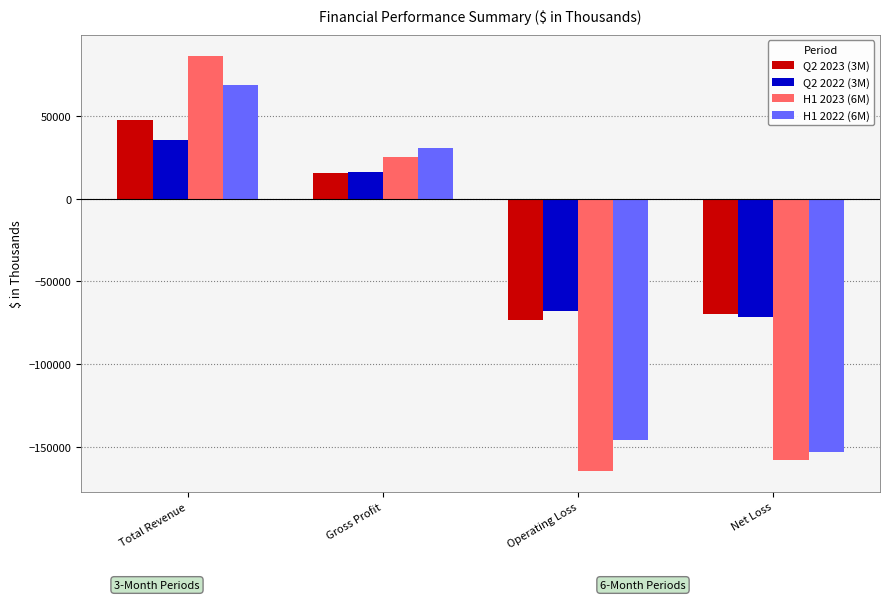

How many data points does each series have?

4